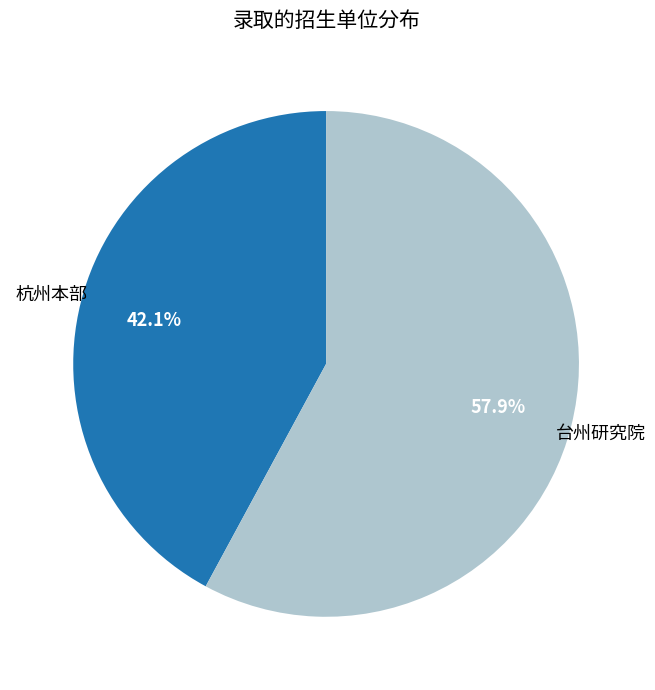

What is the ratio of the value at 台州研究院 to the value at 杭州本部?

1.4